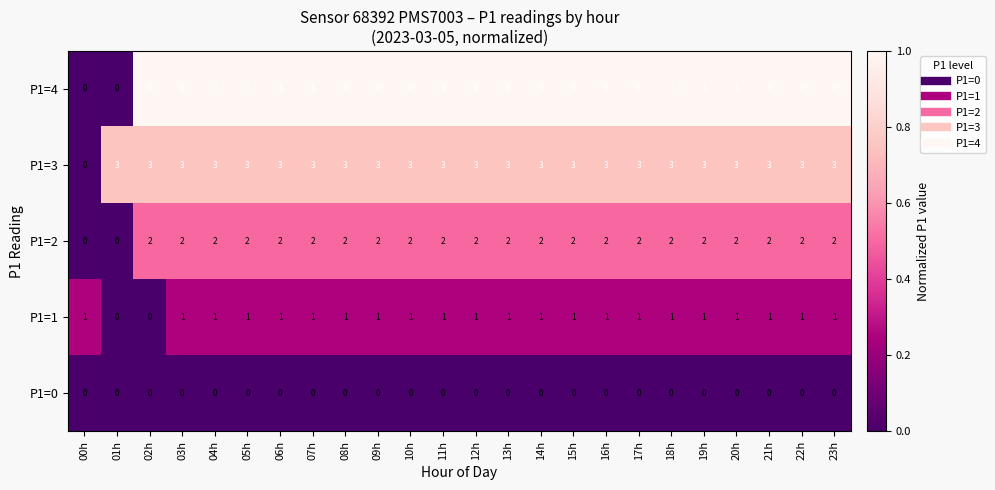

What is the total value across all series at 07h?

10